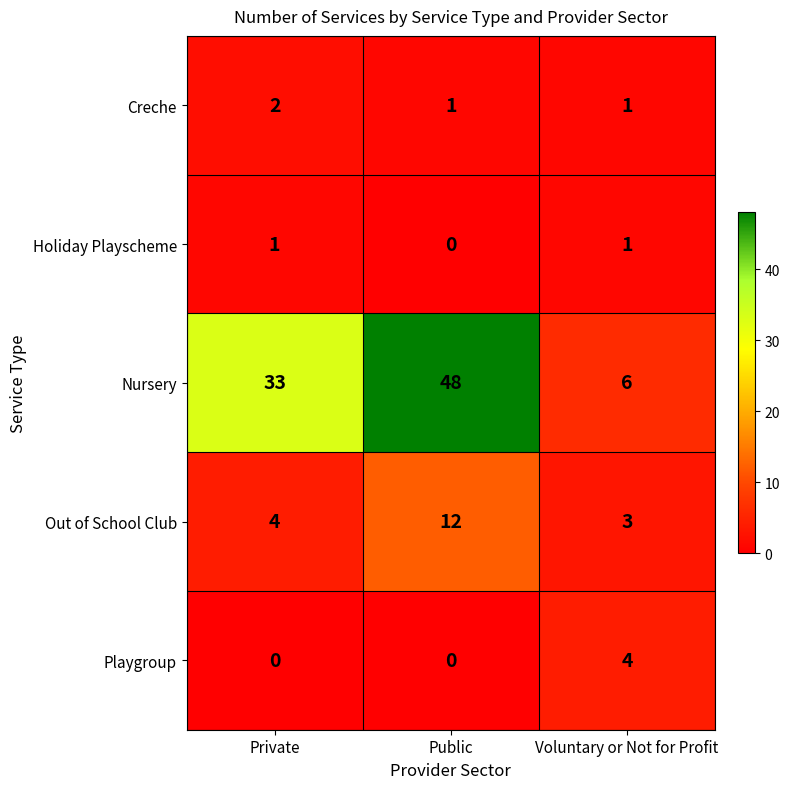

Which series has the widest spread of values?

Nursery